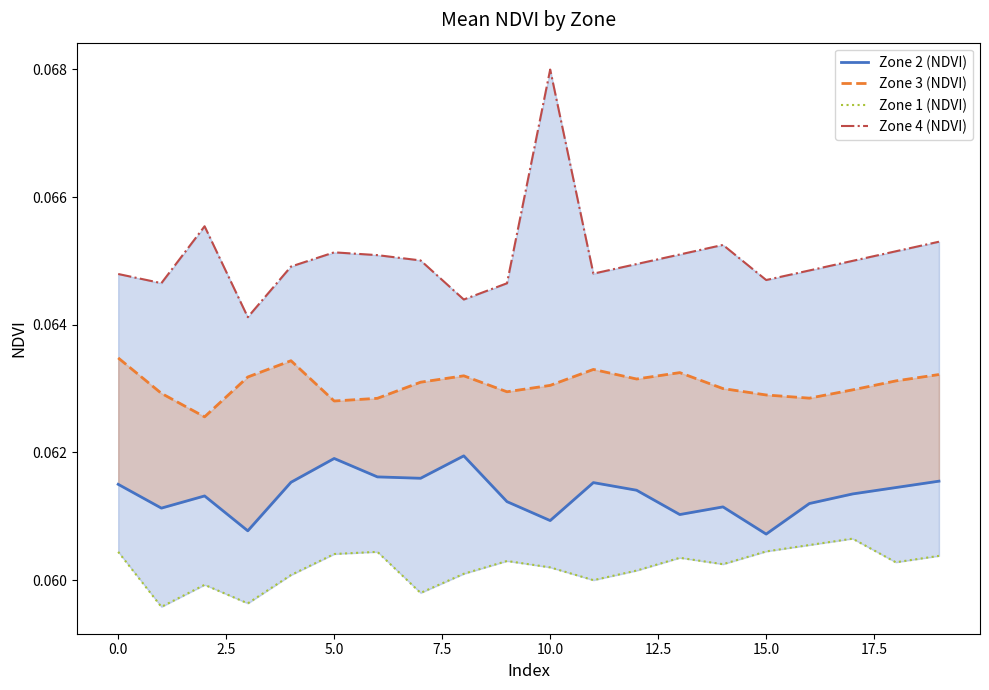

List the series in order of their peak value, lowest first.

Zone 1 (NDVI), Zone 2 (NDVI), Zone 3 (NDVI), Zone 4 (NDVI)